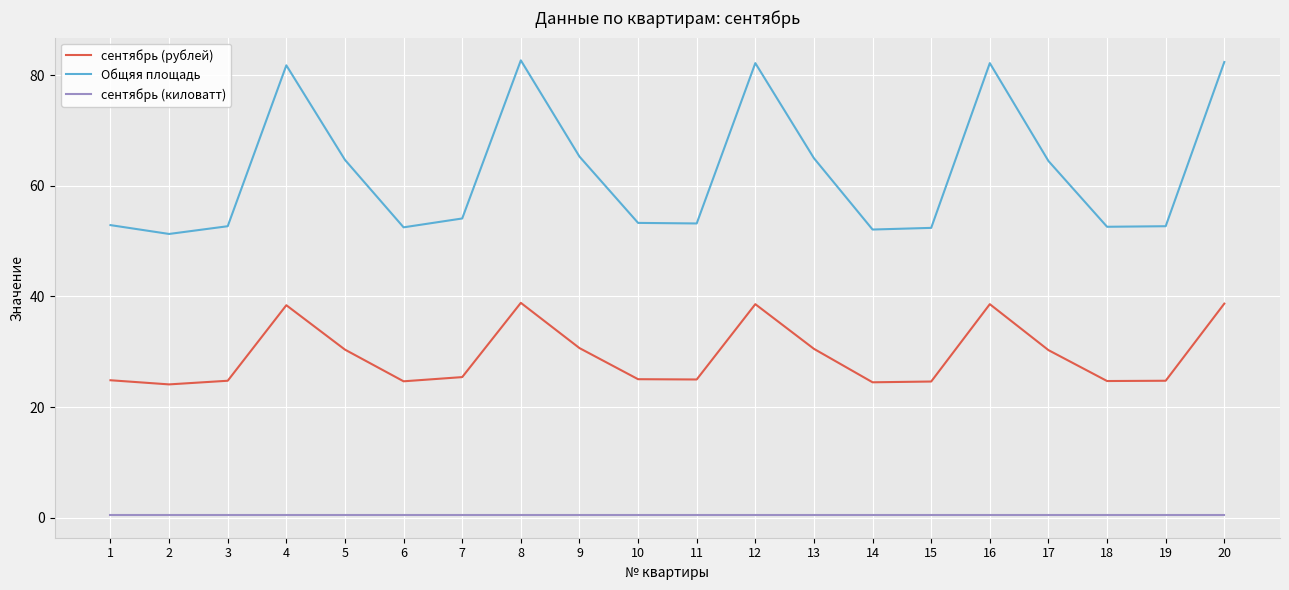

At how many categories does at least one series exceed 1?

20